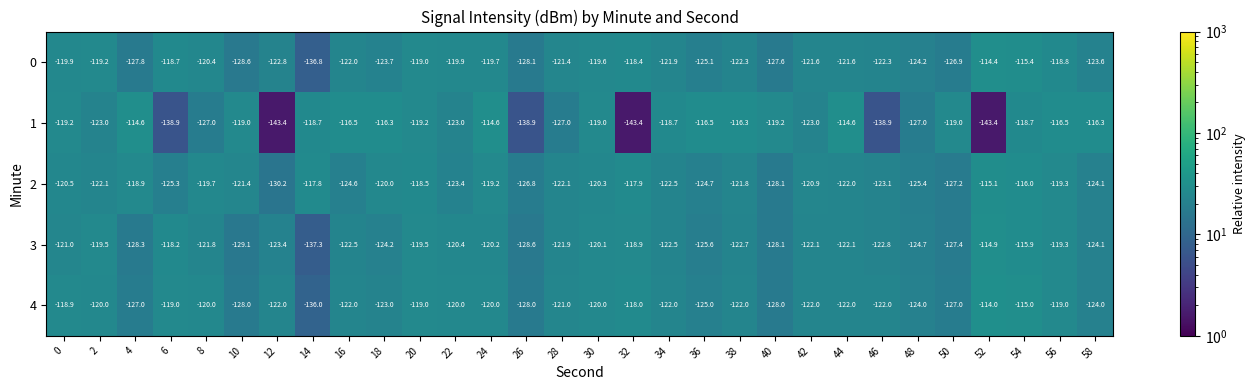

List the series in order of their peak value, highest first.

4, 0, 1, 3, 2